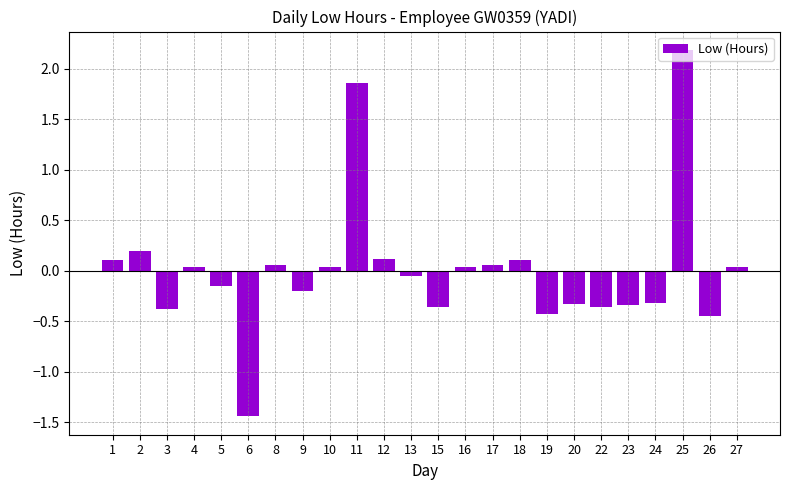

At which category does the chart reach its minimum across all series?

6